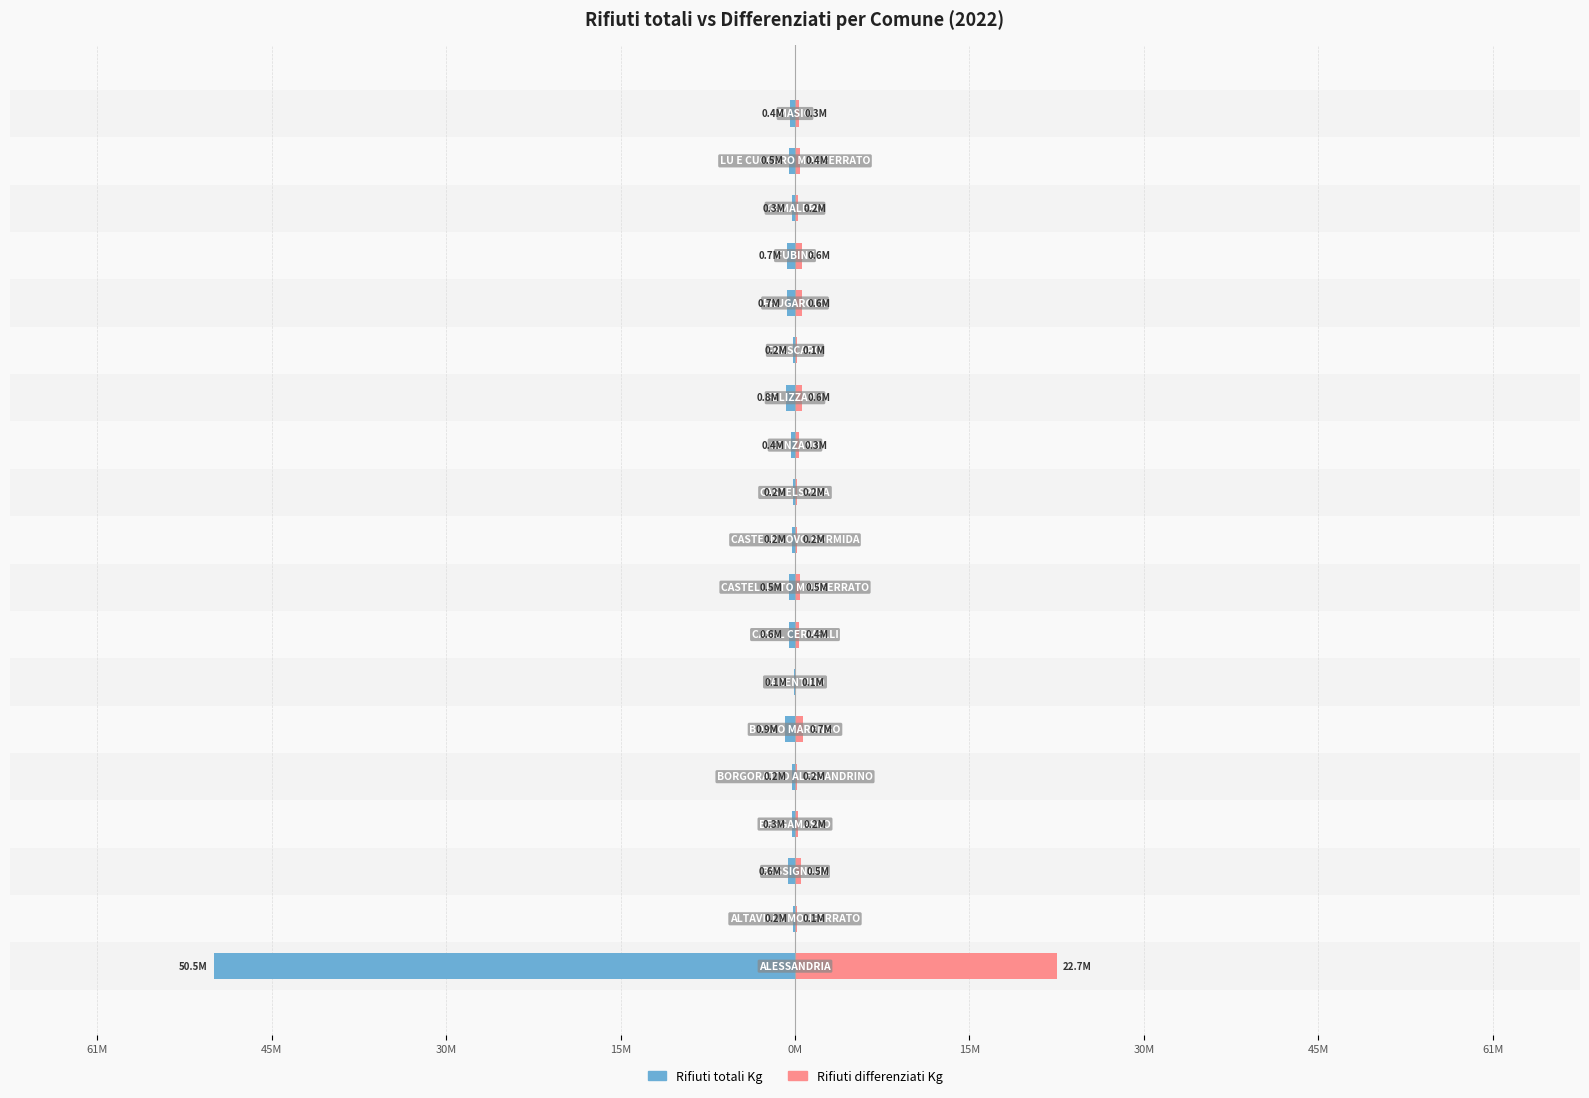

How many groups of bars are there?

19